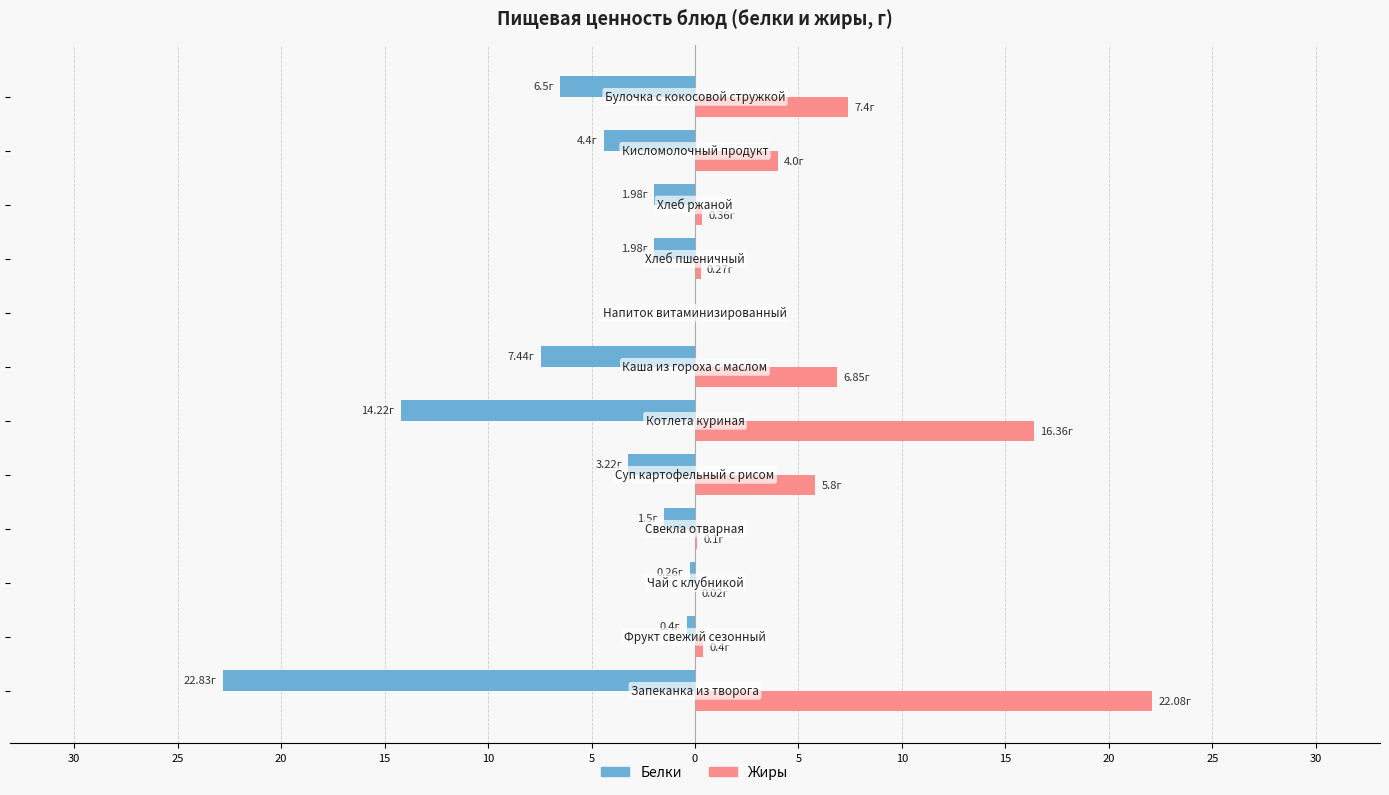

What are all the series names shown in the legend?

Белки, Жиры